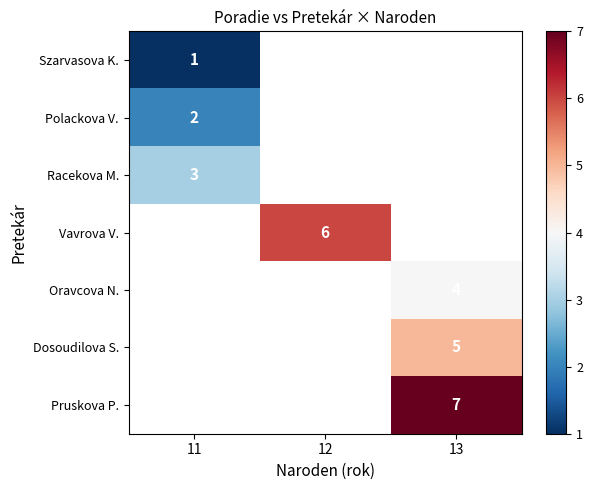

At which label does Szarvasova K. reach its peak?

11